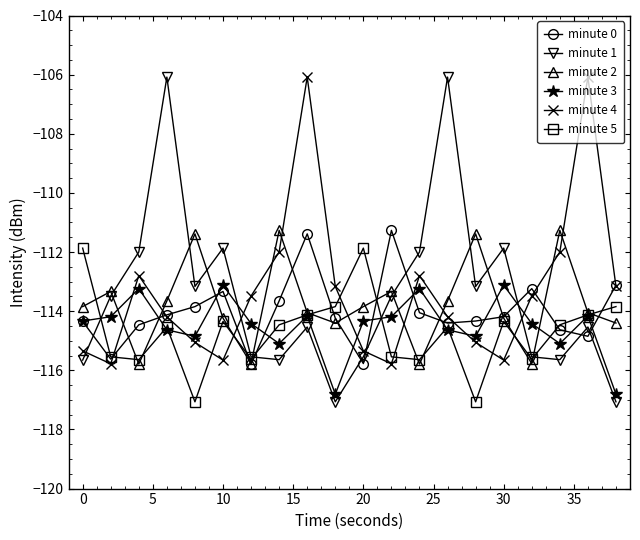

Which series has the widest spread of values?

minute 1